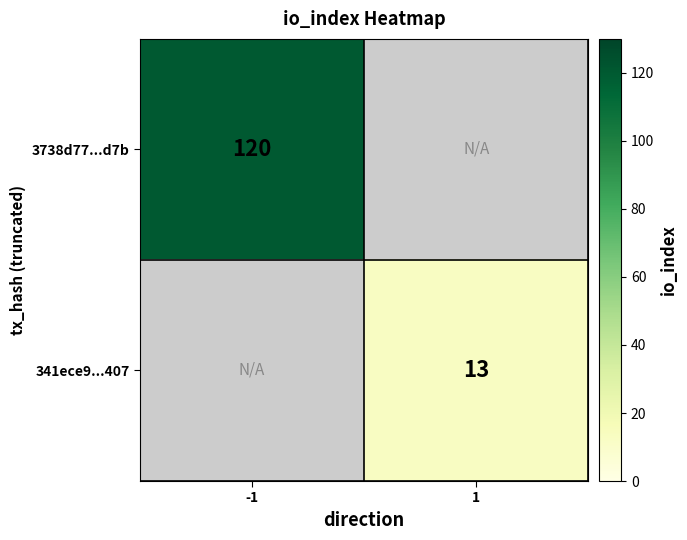

The 341ece9...407 series shows 13 at 1. True or false?

True